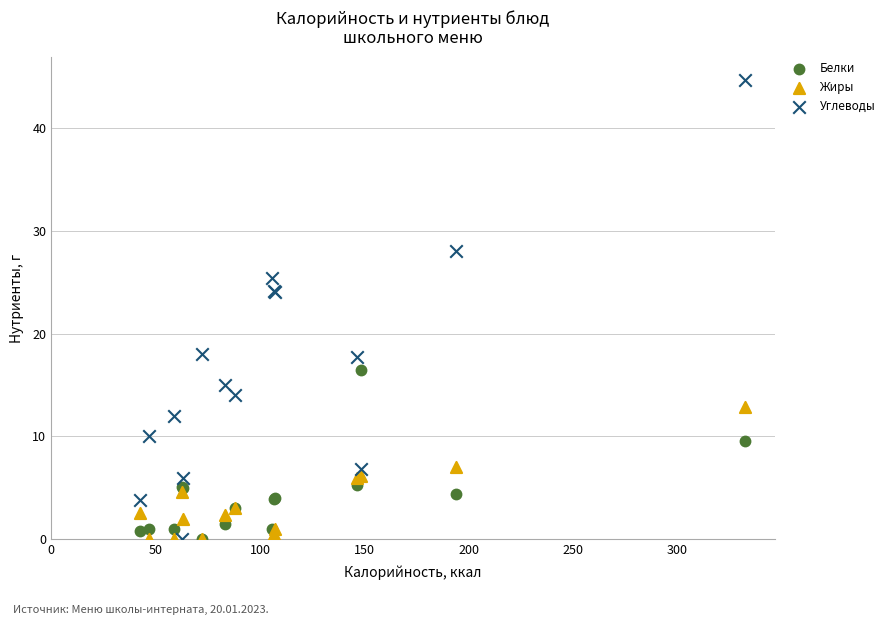

What are all the series names shown in the legend?

Белки, Жиры, Углеводы